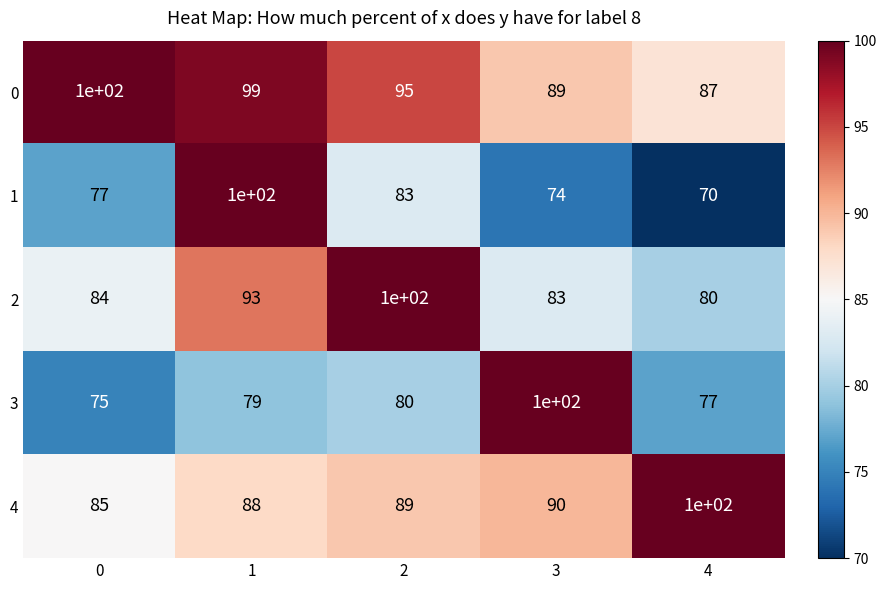

Is the value of 1 at 2 greater than the value of 4 at 3?

No